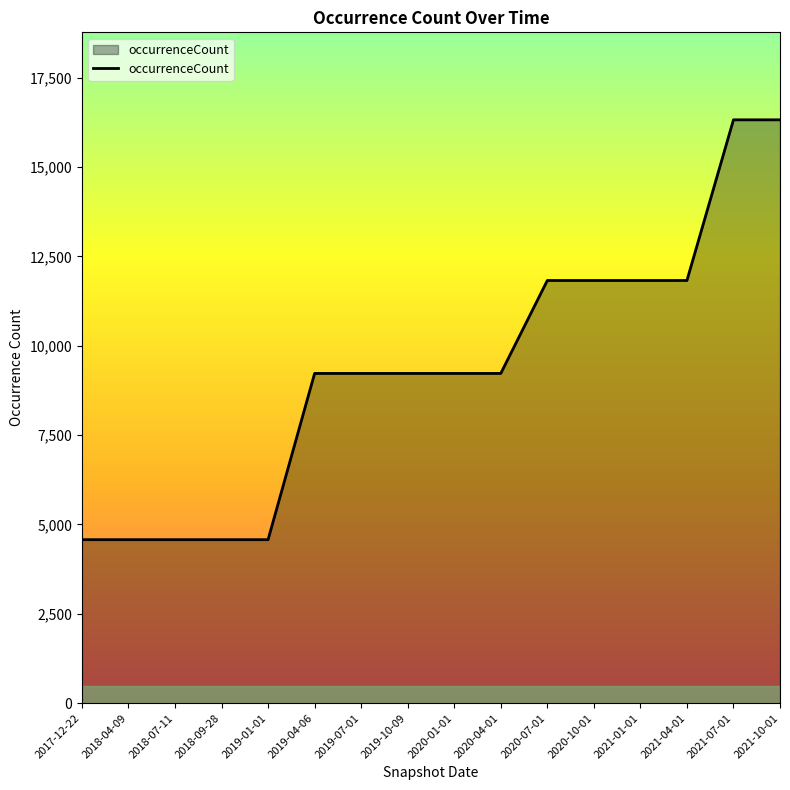

What is the change in value from 2019-01-01 to 2021-10-01?

+11746